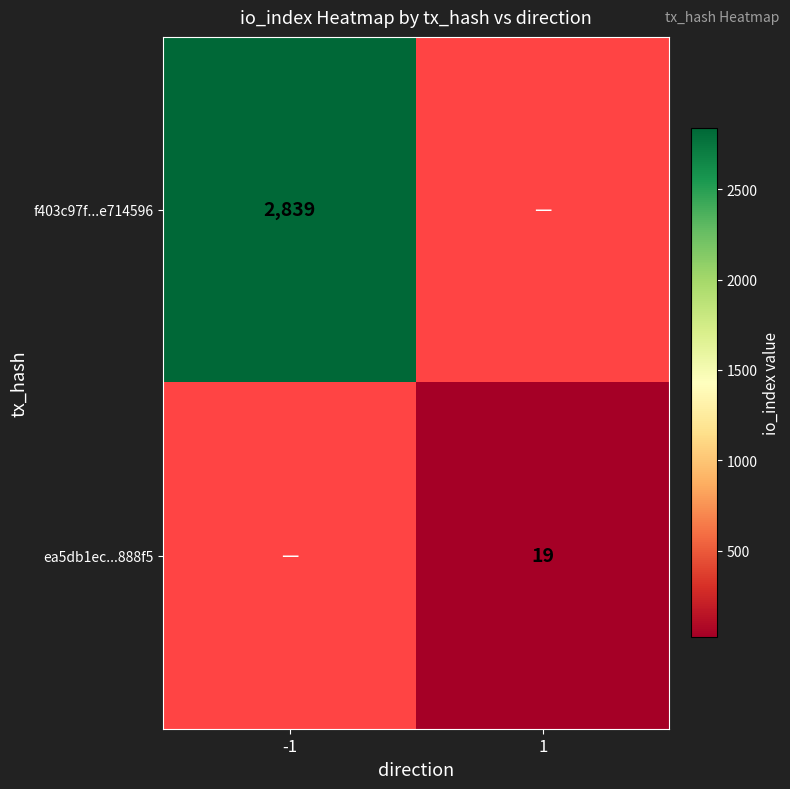

True or false: f403c97f...e714596 has a value of 3702 at -1.

False